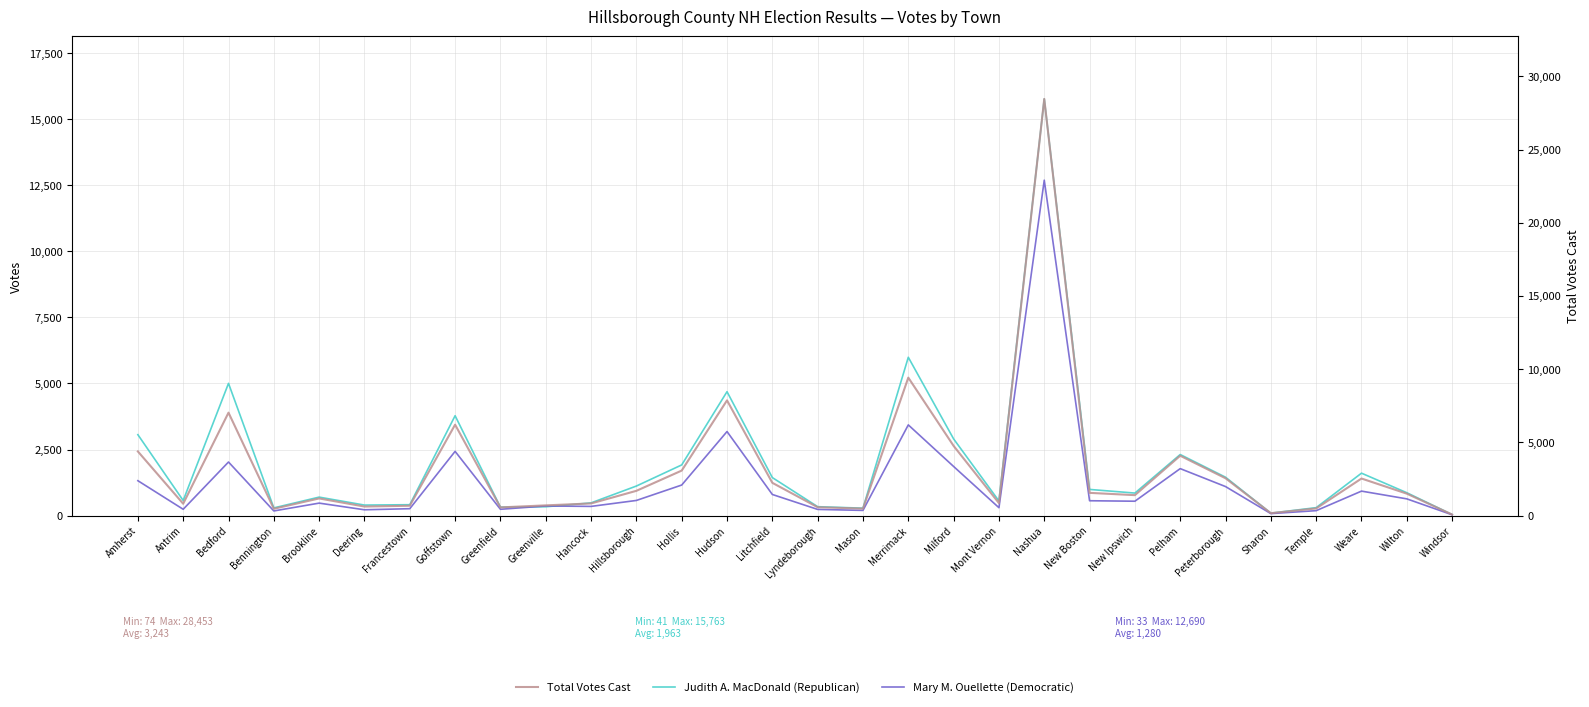

List the series in order of their overall mean, highest first.

Total Votes Cast, Judith A. MacDonald (Republican), Mary M. Ouellette (Democratic)